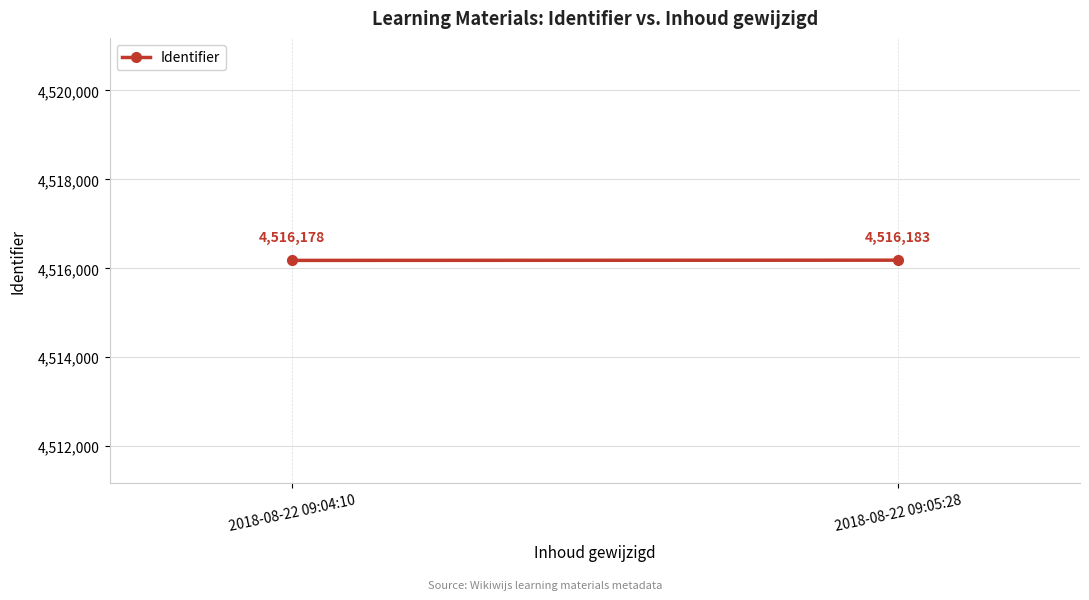

The value at 2018-08-22 09:04:10 is 4516178. True or false?

True